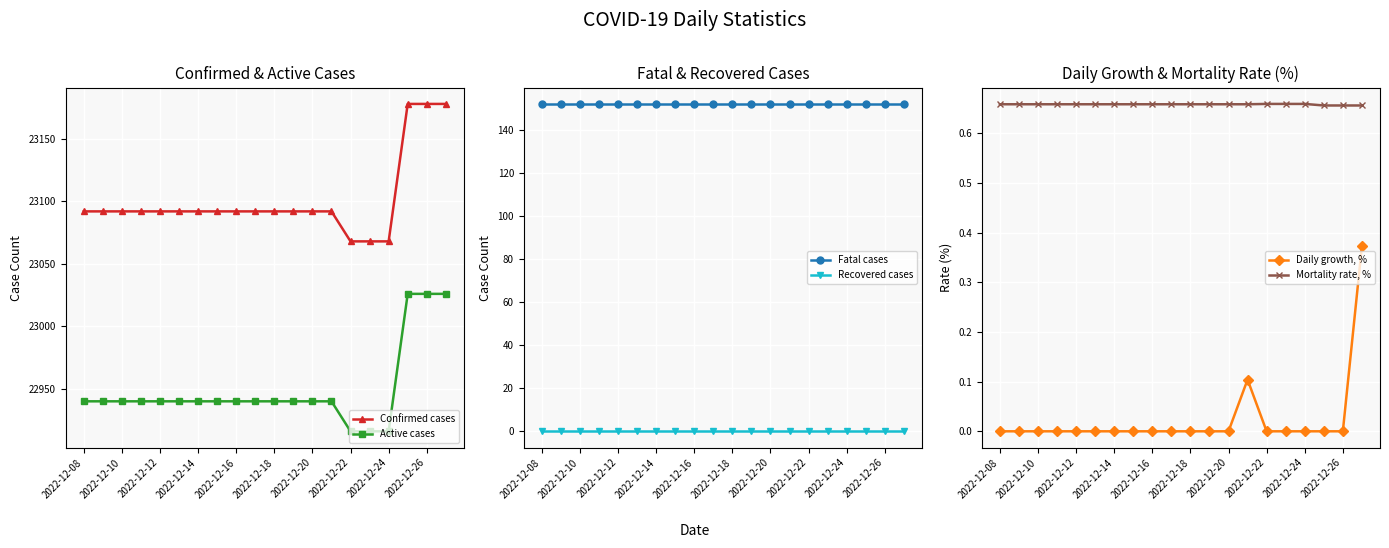

What is the maximum value for Active cases?

23026